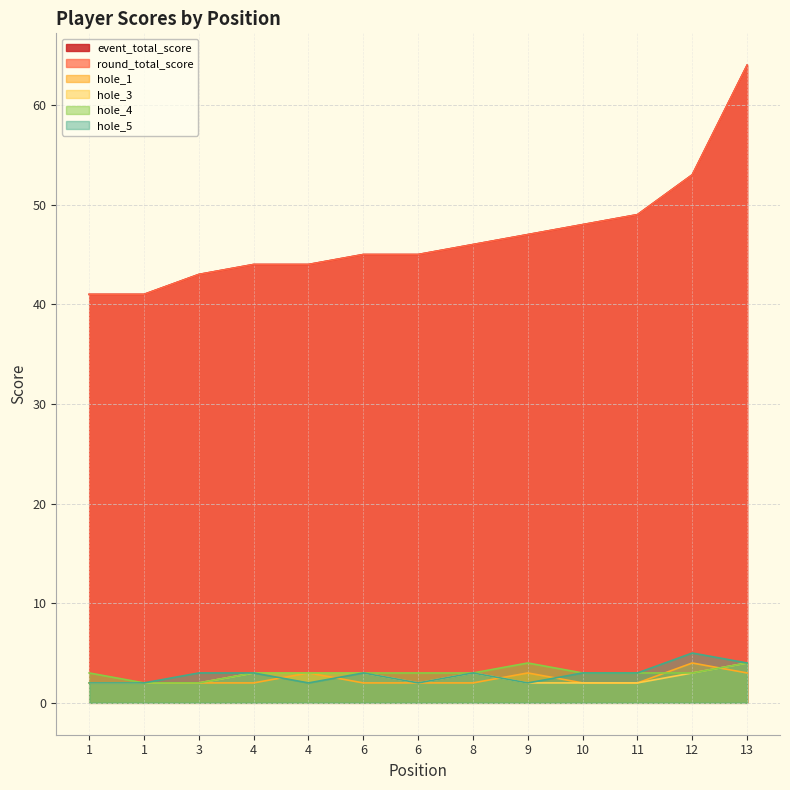

Between 1 and 4, which series saw the biggest shift?

event_total_score